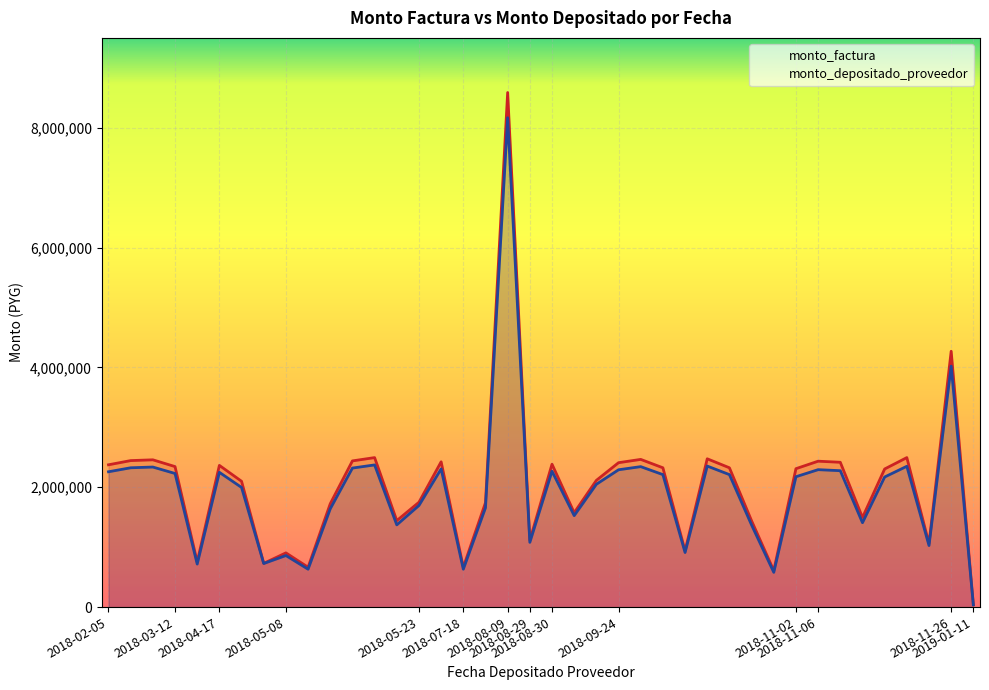

True or false: monto_factura has more than 2 points higher than both neighbors.

True